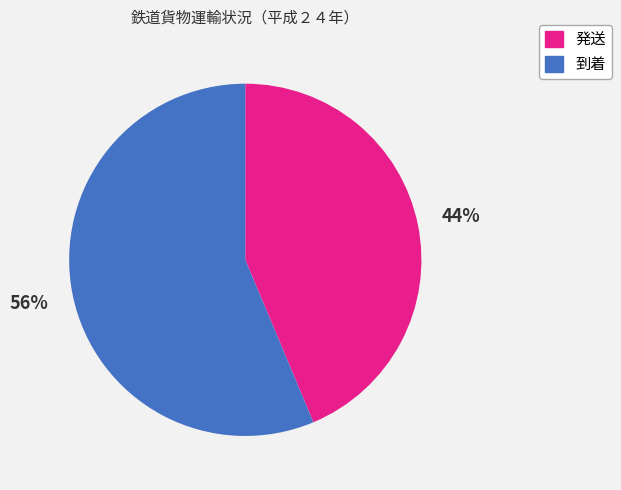

What is the smallest slice in the pie chart?

発送